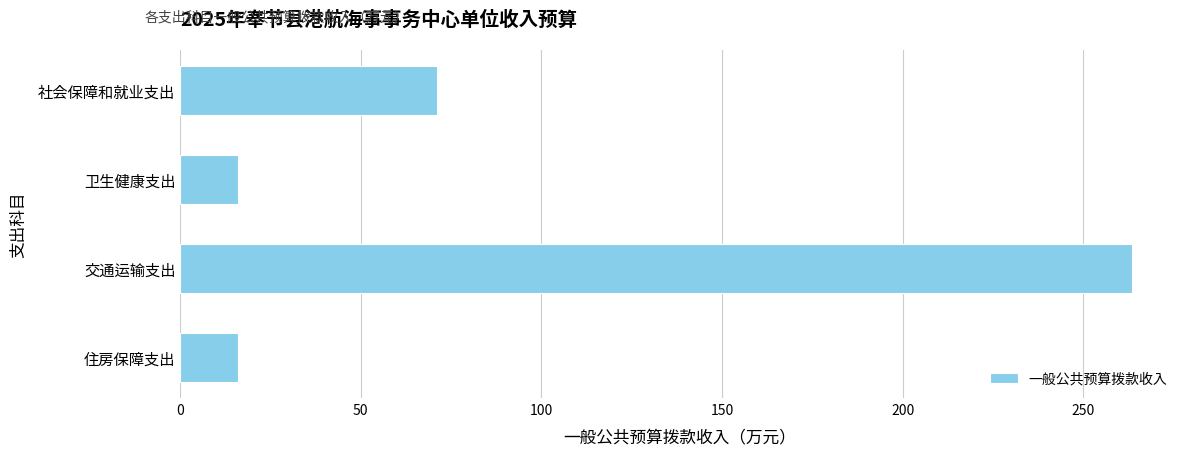

Count the number of categories in the chart.

4